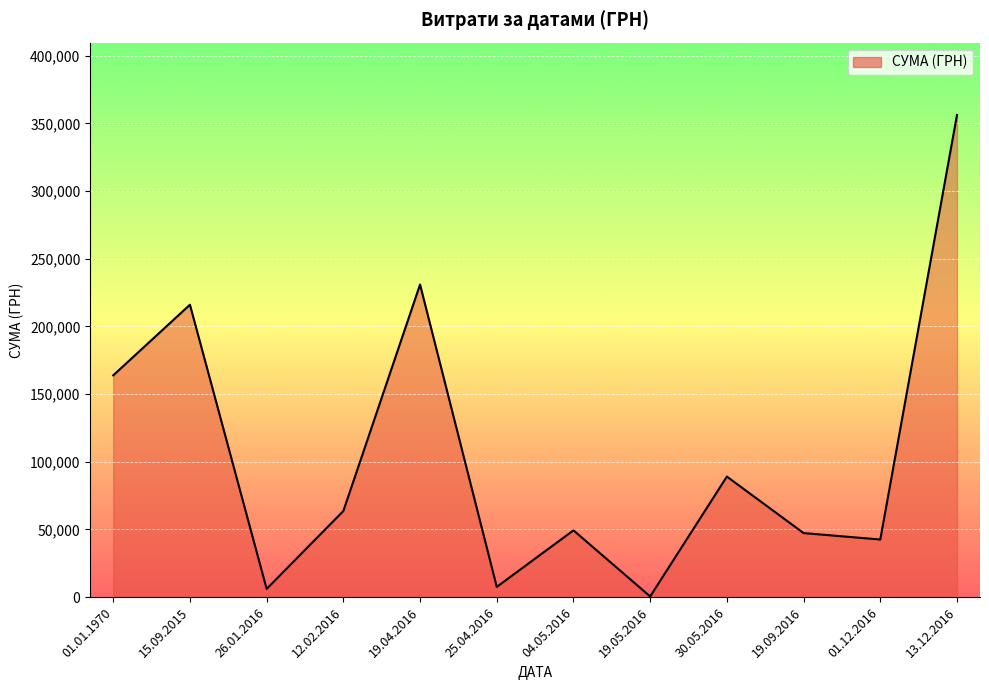

What is the approximate value at 01.01.1970?

163895.6